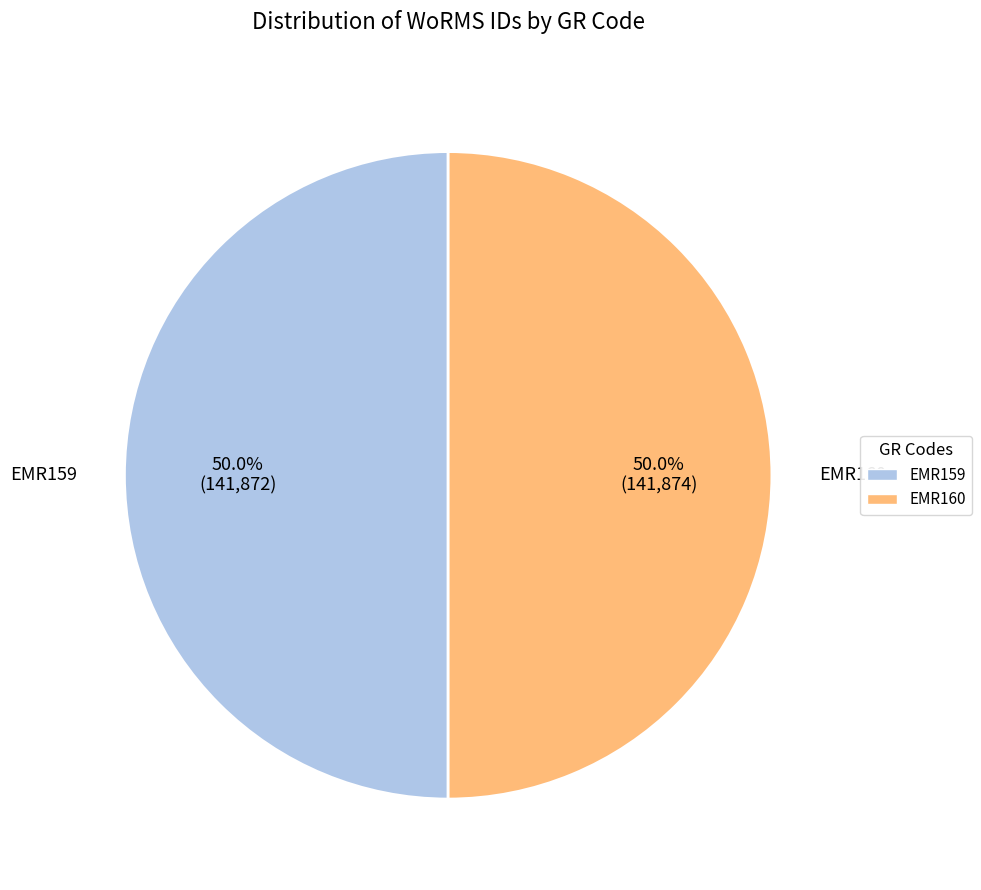

What is the ratio of the value at EMR160 to the value at EMR159?

1.0